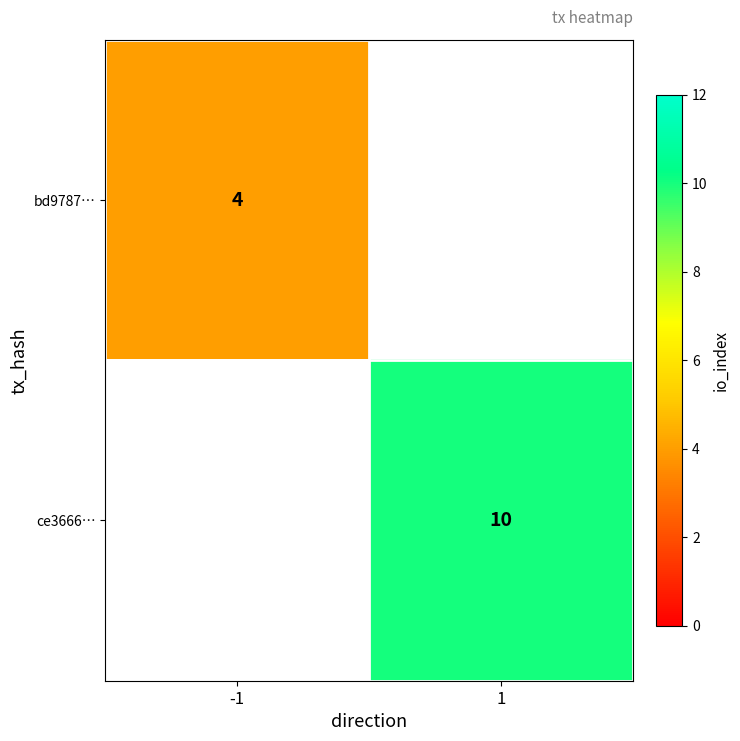

What is the greatest value displayed?

10.0